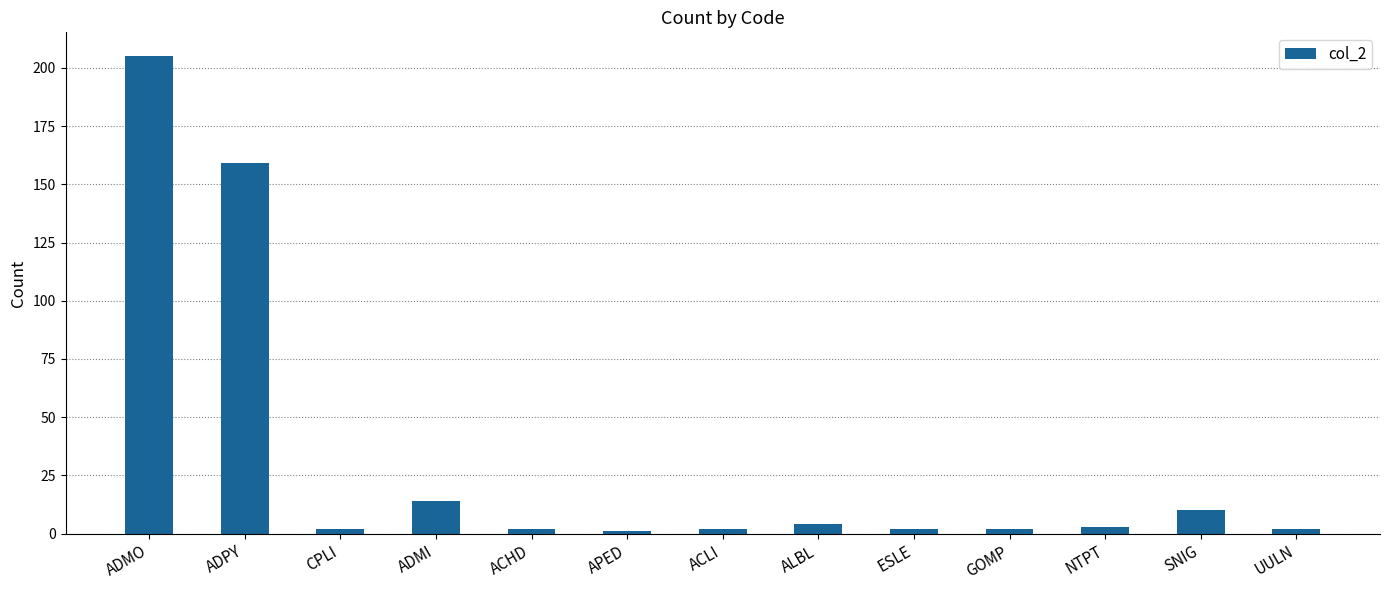

What is the approximate value at ESLE?

2